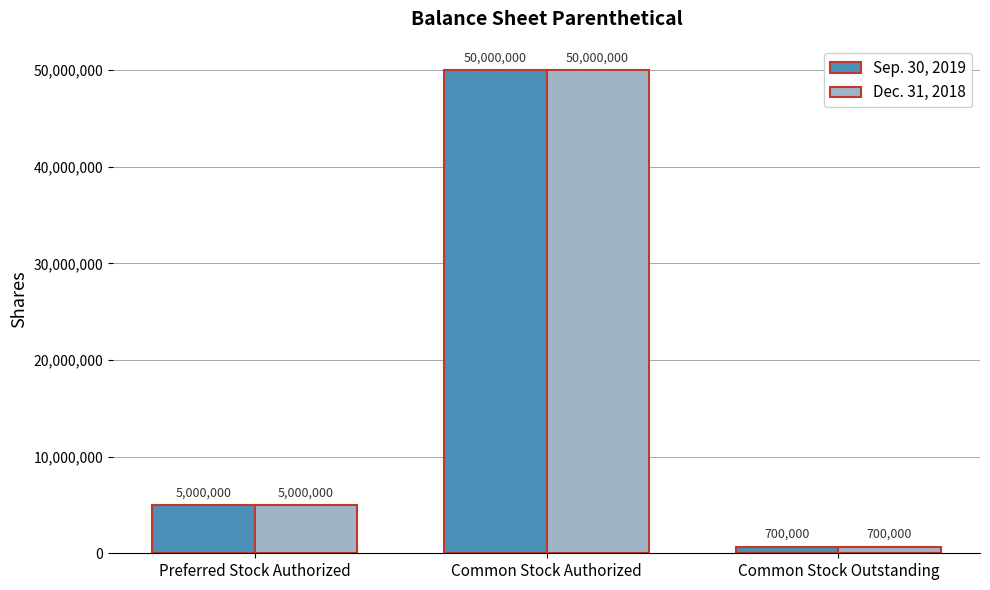

What is the difference between the second highest and minimum values in the Sep. 30, 2019 series?

4300000